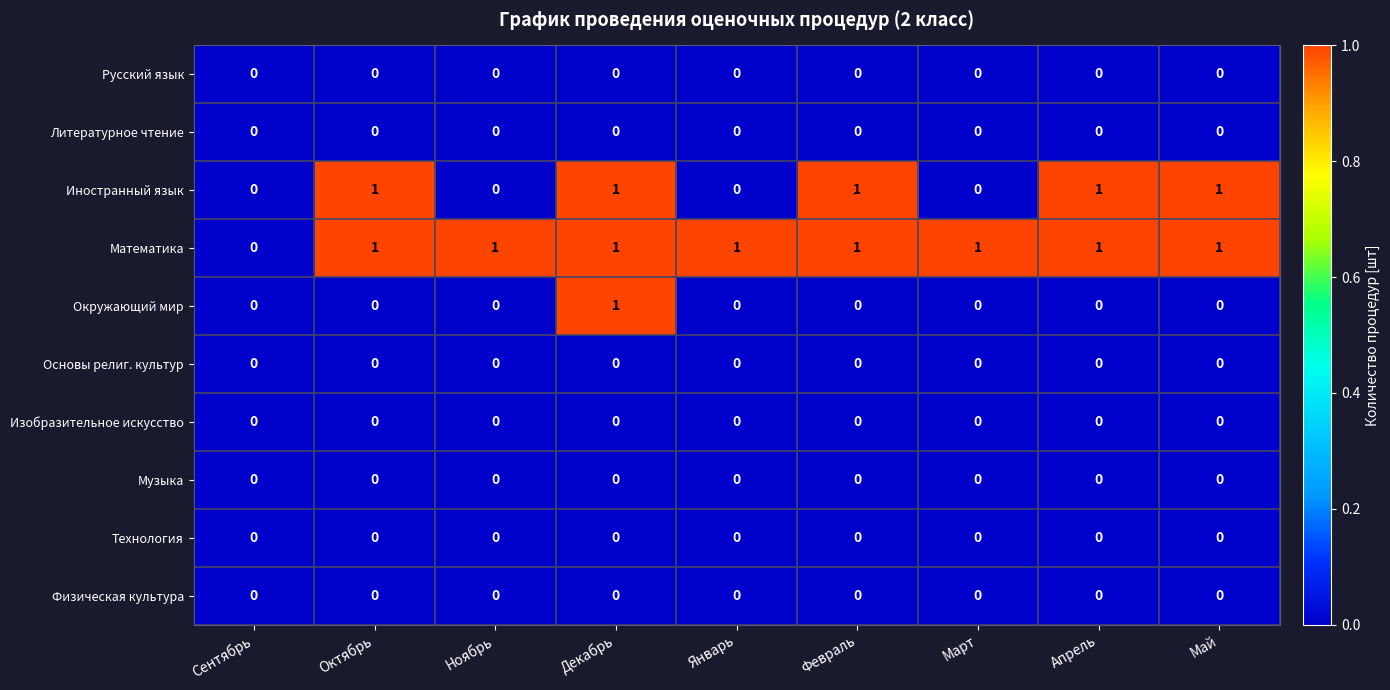

At which category is the sum across all series the highest?

Декабрь